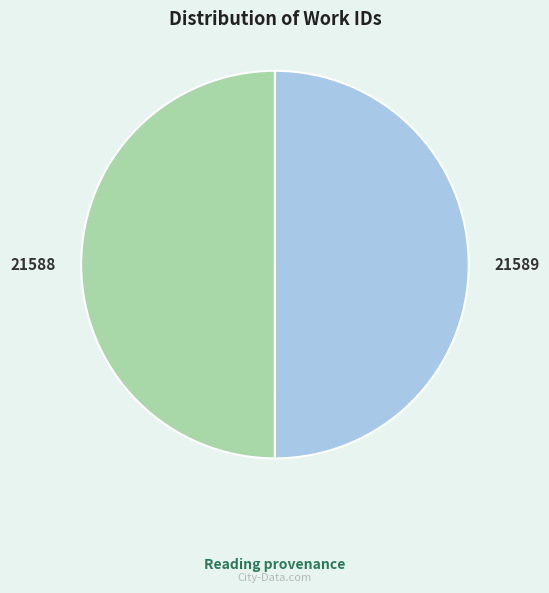

Combined, do 21589 and 21588 account for over 50%?

Yes